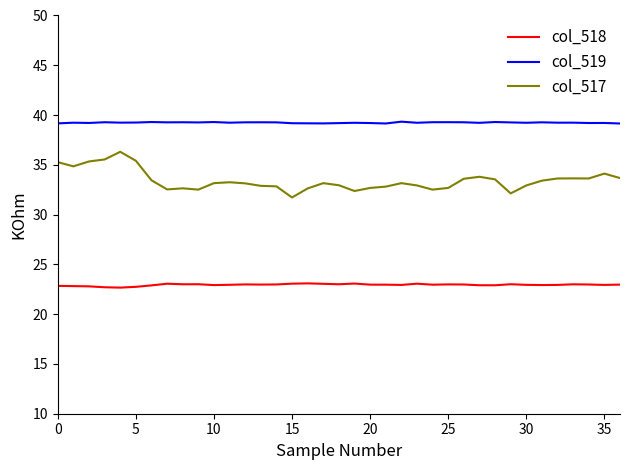

True or false: col_519 and col_518 cross at least once.

False